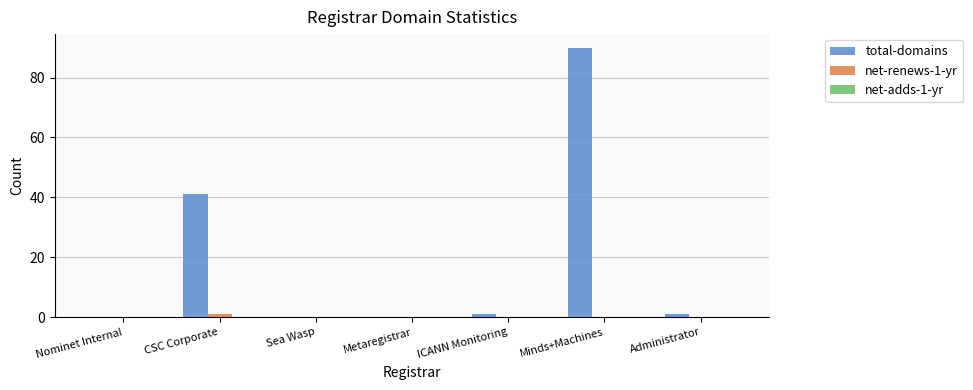

What is the spread (max minus min) of values at CSC Corporate?

40